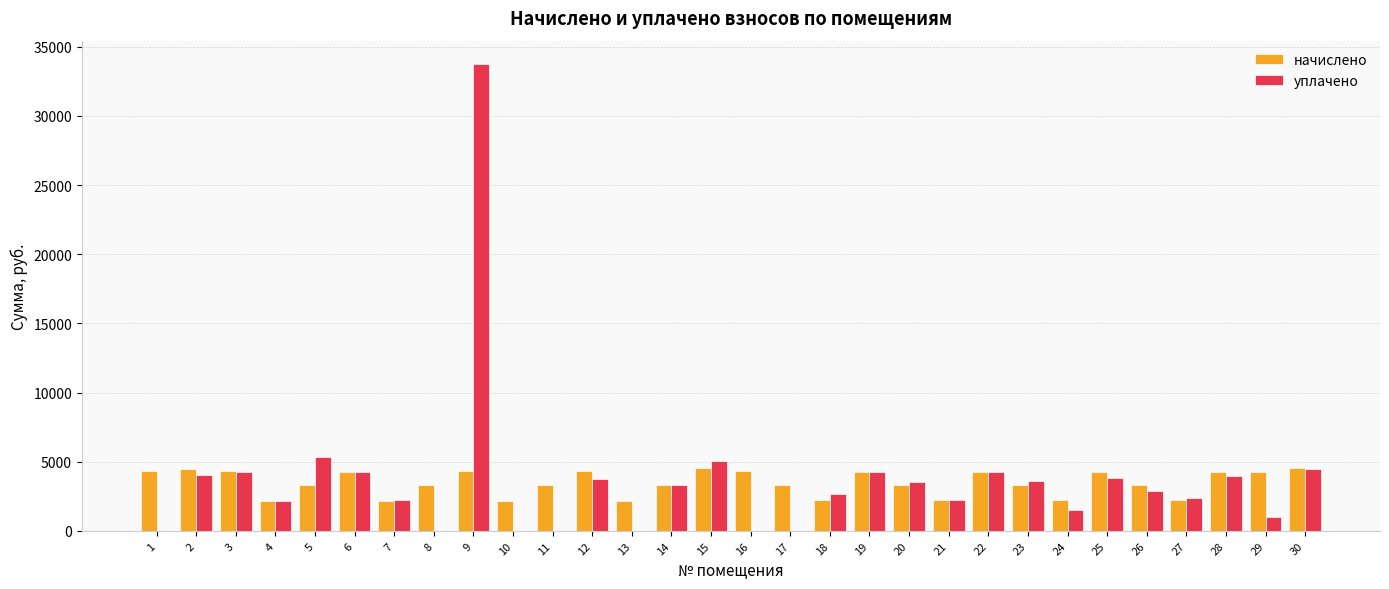

Between 28 and 29, which series saw the biggest shift?

уплачено